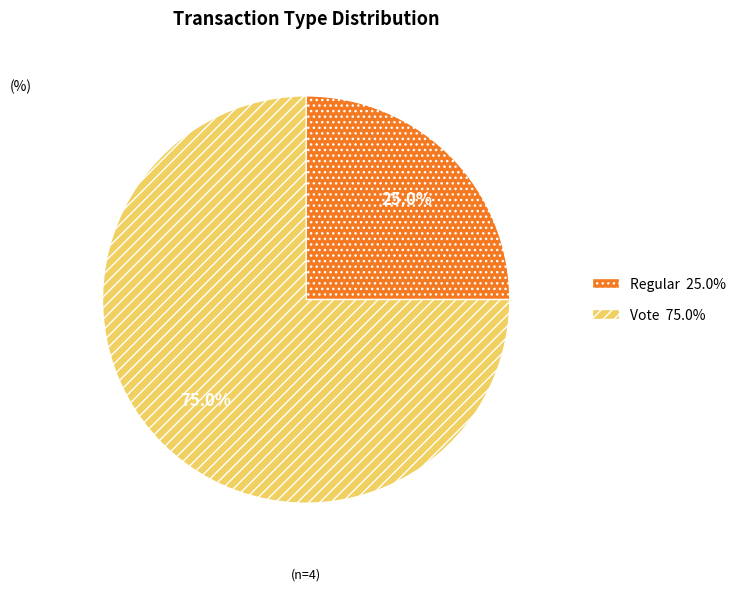

True or false: Vote accounts for 75% of the total.

True